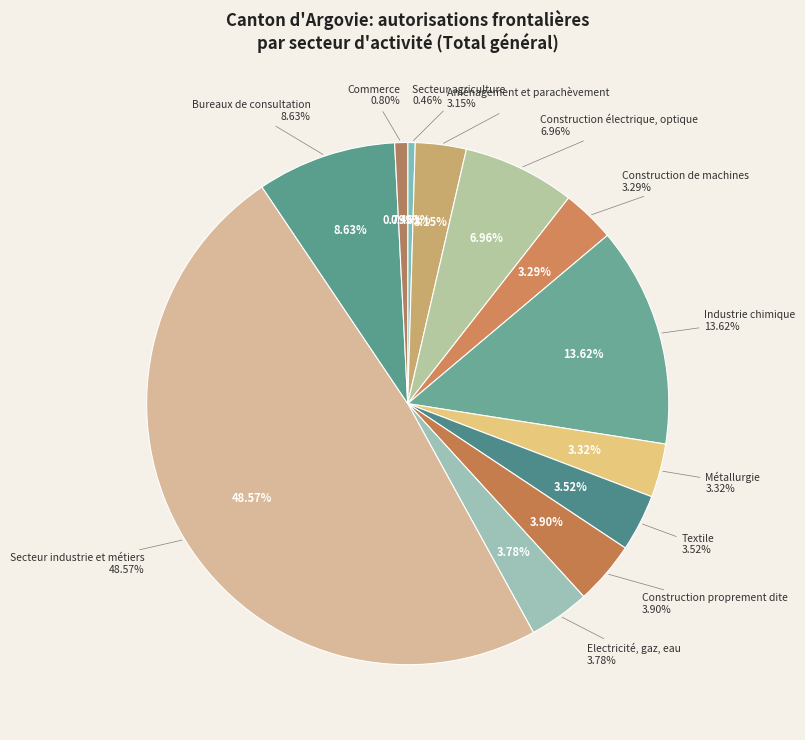

True or false: Commerce accounts for 1% of the total.

True